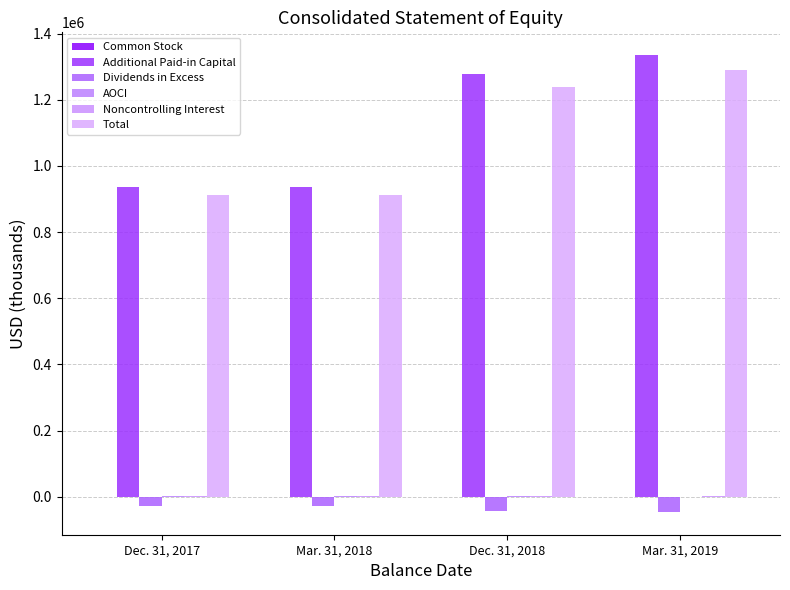

Reading left to right, what are all the values shown in this chart?

Common Stock: Dec. 31, 2017=3	Mar. 31, 2018=3	Dec. 31, 2018=4	Mar. 31, 2019=4
Additional Paid-in Capital: Dec. 31, 2017=936046	Mar. 31, 2018=935481	Dec. 31, 2018=1277592	Mar. 31, 2019=1334952
Dividends in Excess: Dec. 31, 2017=-28763	Mar. 31, 2018=-28449	Dec. 31, 2018=-42945	Mar. 31, 2019=-45940
AOCI: Dec. 31, 2017=1375	Mar. 31, 2018=3274	Dec. 31, 2018=1424	Mar. 31, 2019=-1950
Noncontrolling Interest: Dec. 31, 2017=2529	Mar. 31, 2018=2554	Dec. 31, 2018=2411	Mar. 31, 2019=2356
Total: Dec. 31, 2017=911190	Mar. 31, 2018=912863	Dec. 31, 2018=1238486	Mar. 31, 2019=1289422